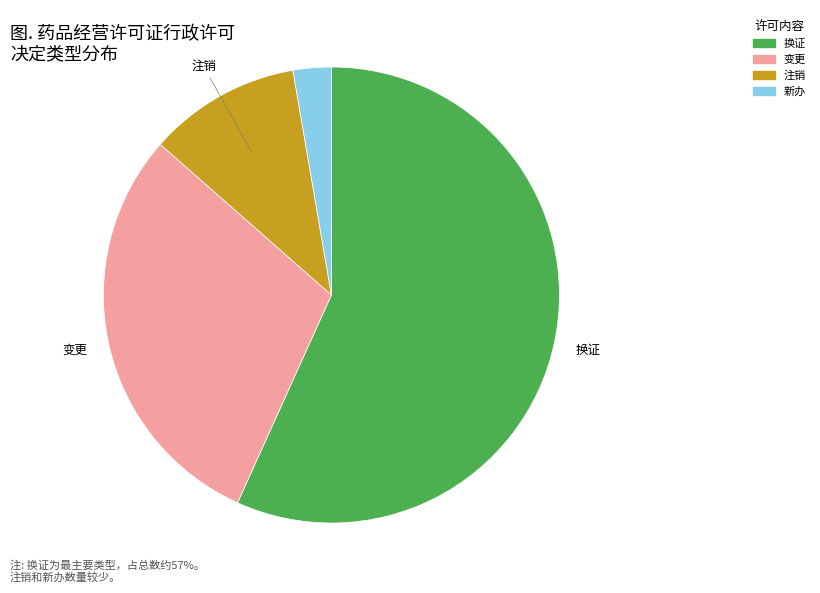

Which has a higher value, 换证 or 注销?

换证